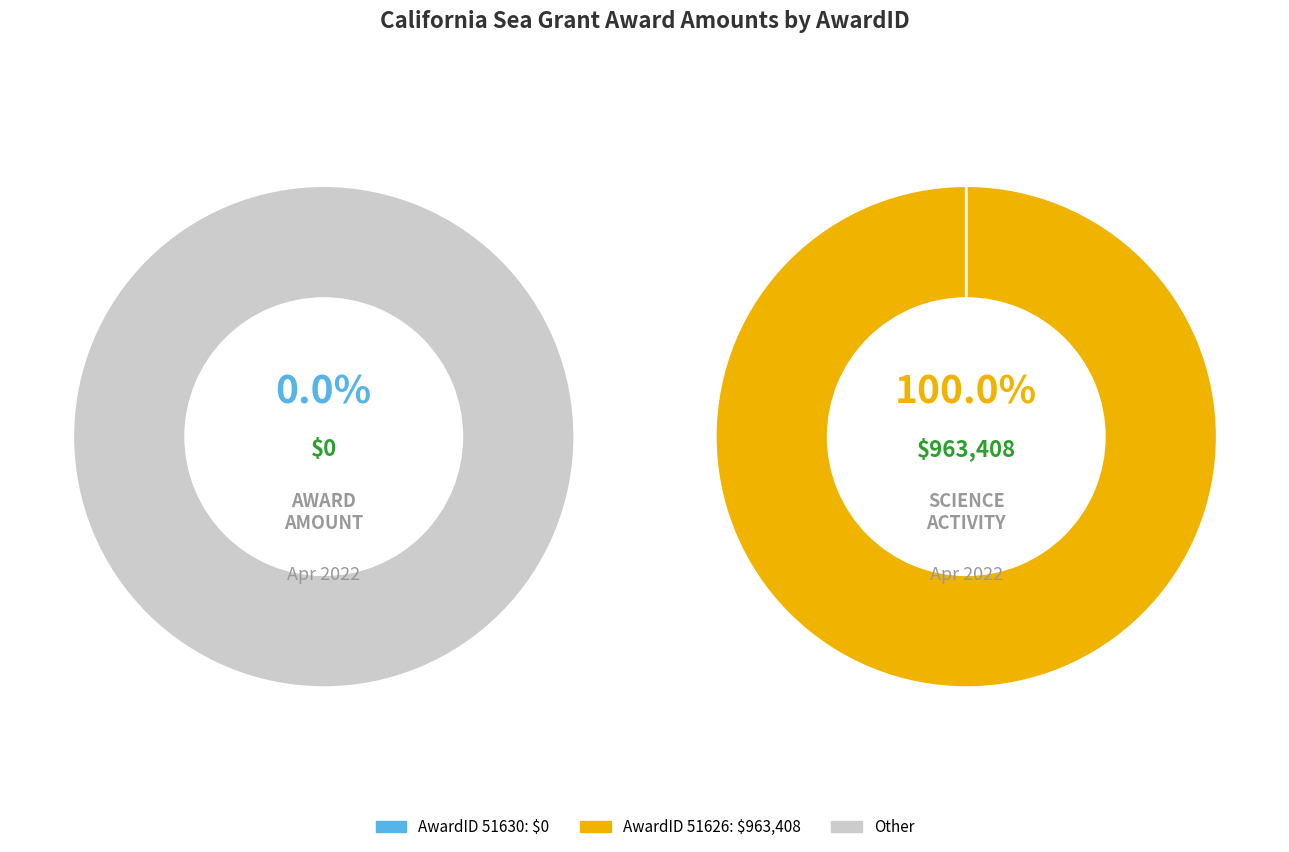

To the nearest percent, what is the average slice percentage?

50%